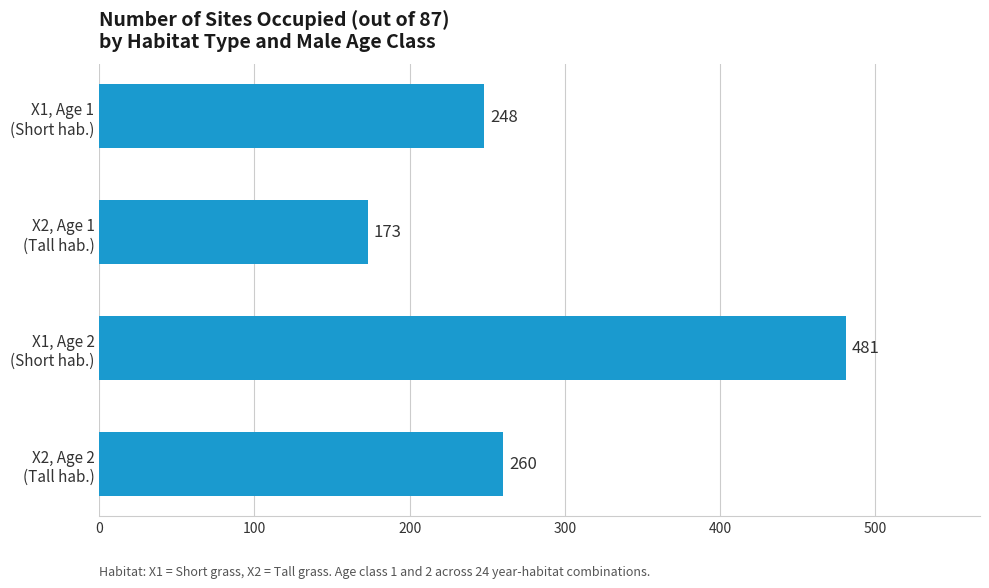

What is the difference between the maximum and minimum values?

308